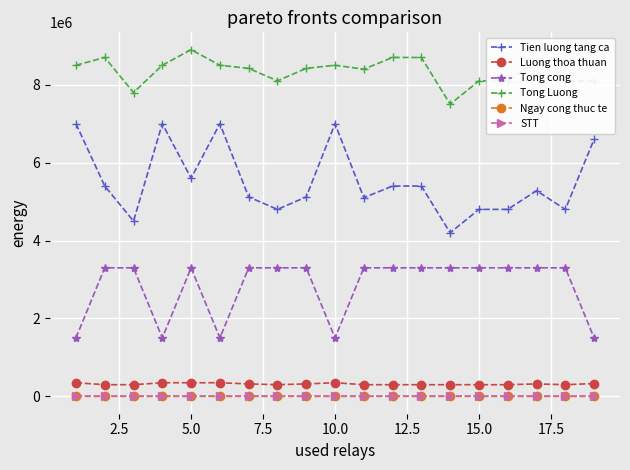

What is the greatest value displayed?

8900000